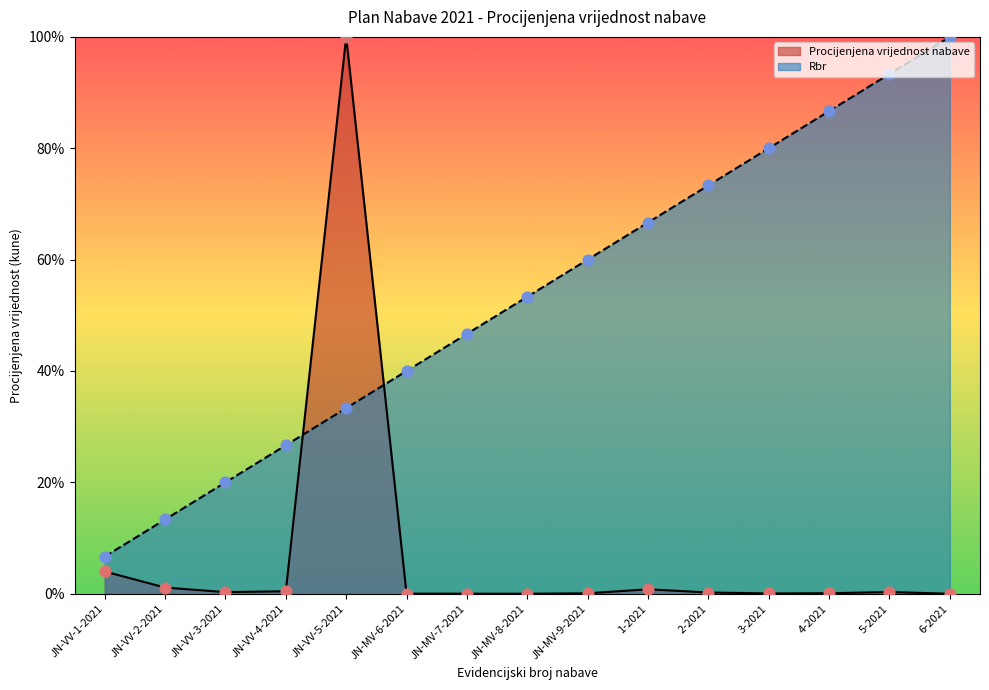

Which series contains the highest Y value?

Procijenjena vrijednost nabave